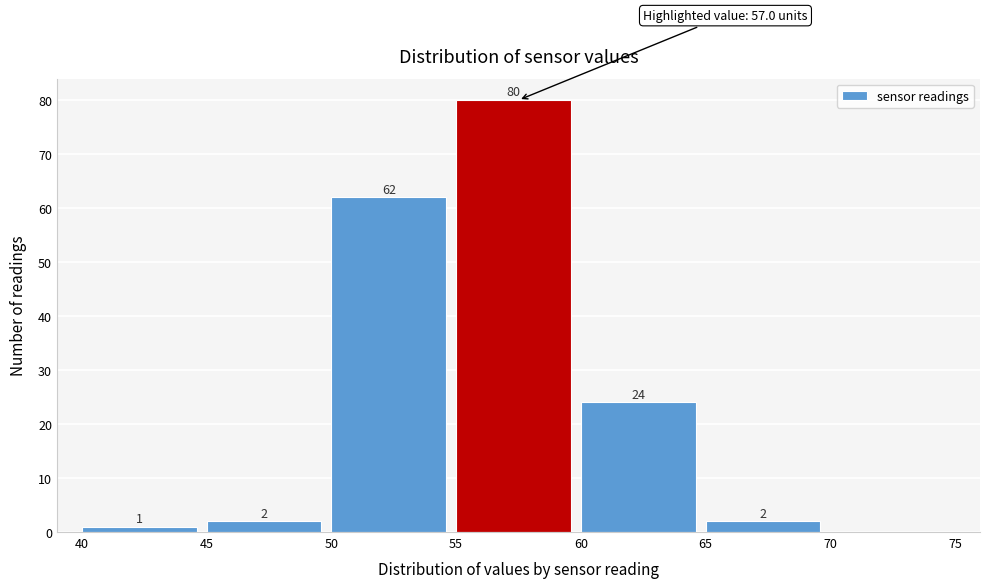

Which range on the x-axis has the tallest bar?

55 to 60